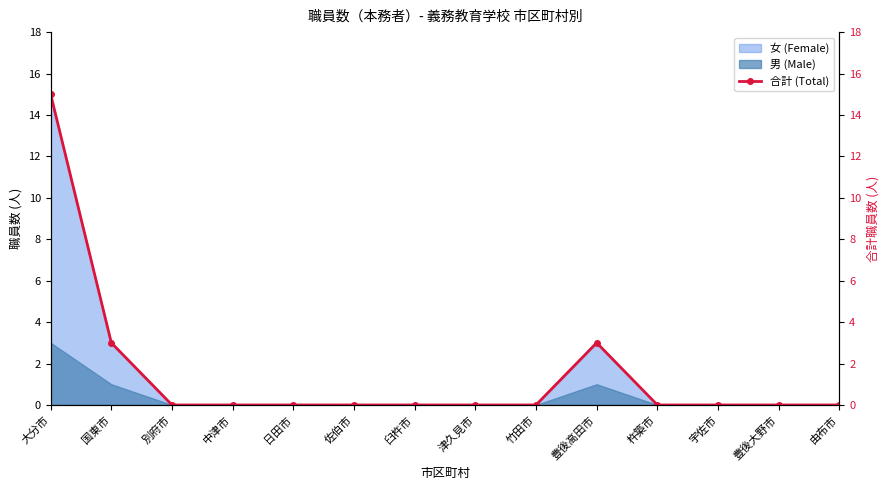

The value at 日田市 is 8. True or false?

False